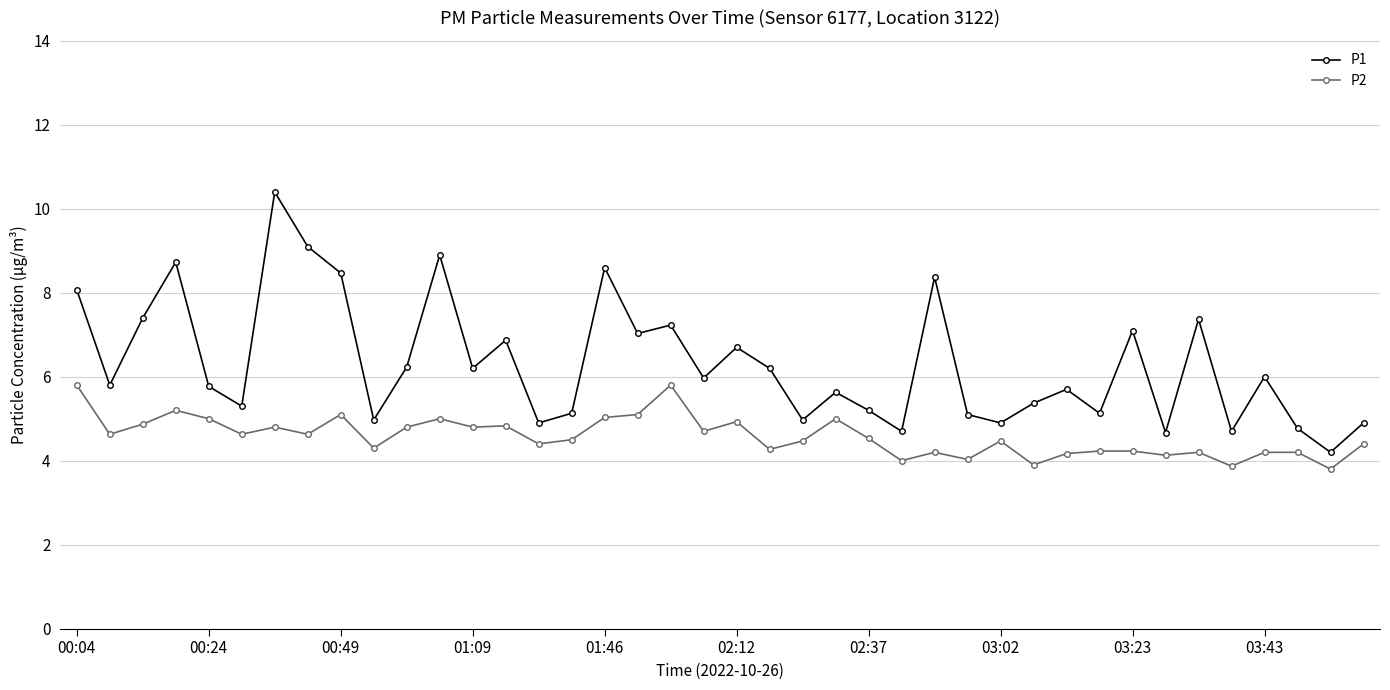

What is the sum of all P2 values?

183.2